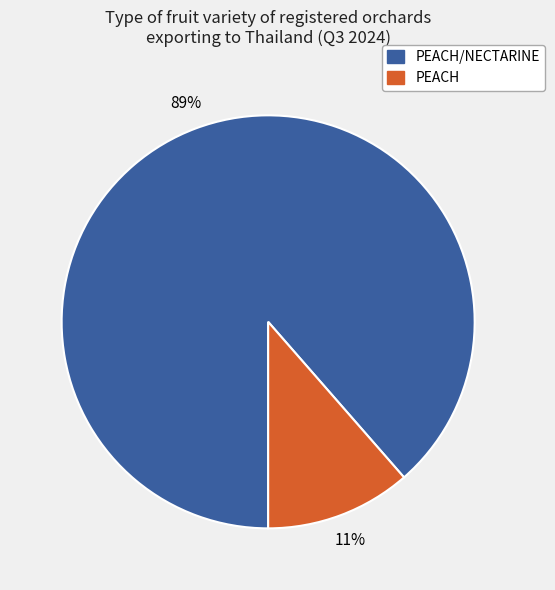

Which has a higher value, PEACH/NECTARINE or PEACH?

PEACH/NECTARINE